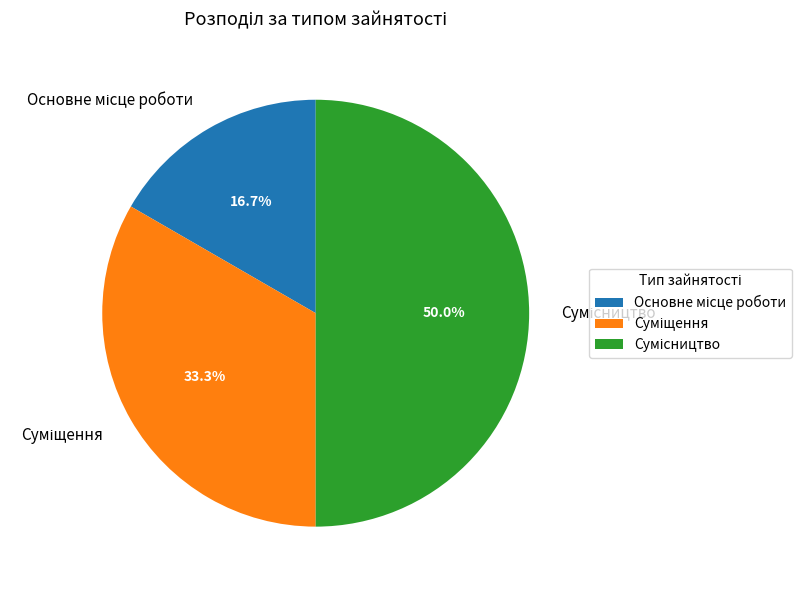

To the nearest percent, what is the average slice percentage?

33%